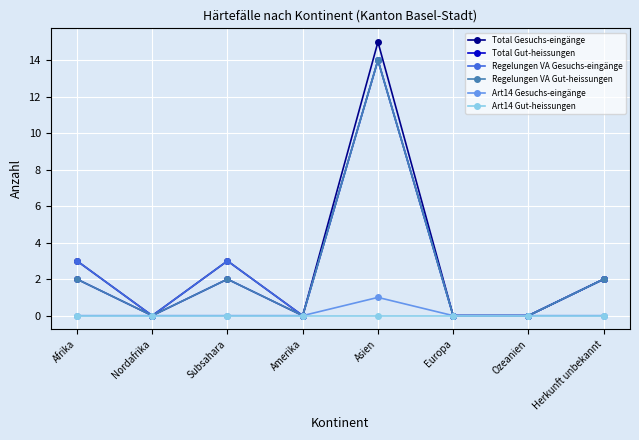

Is this an area chart (filled region under the line)?

No